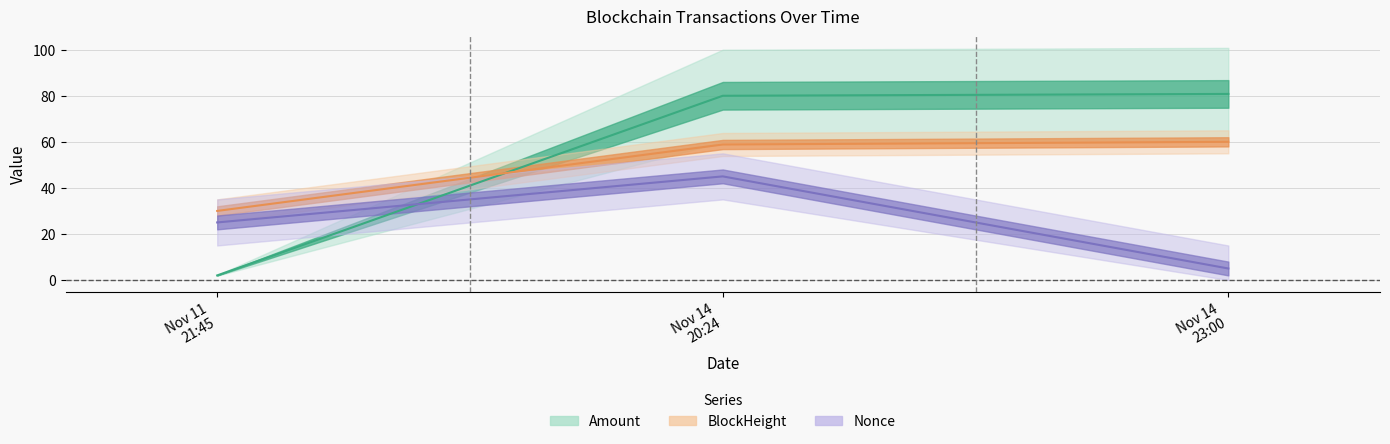

At which category does the chart reach its peak across all series?

Nov 14 23:00